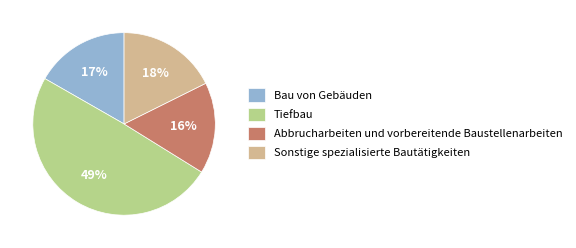

To the nearest percent, what portion does Abbrucharbeiten und vorbereitende Baustellenarbeiten represent?

16%